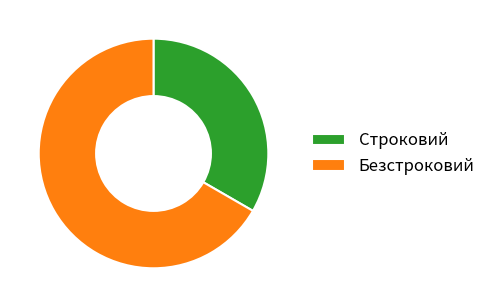

The Строковий slice represents 33% of the pie. True or false?

True